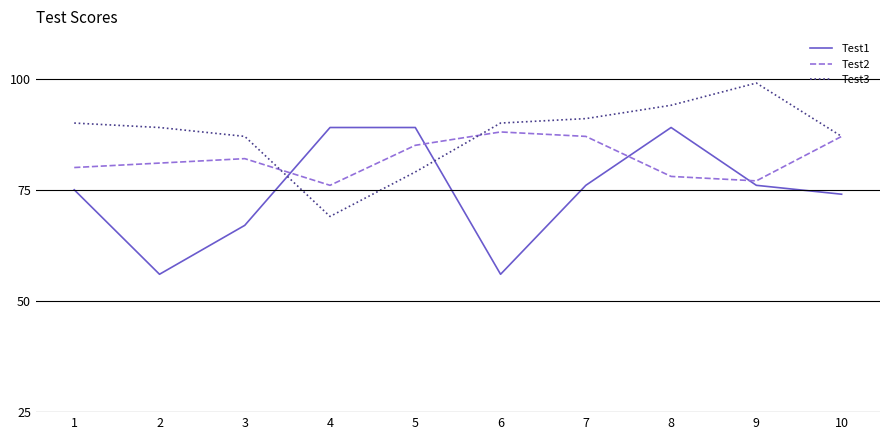

After their last crossing, which series has the higher values: Test2 or Test1?

Test2